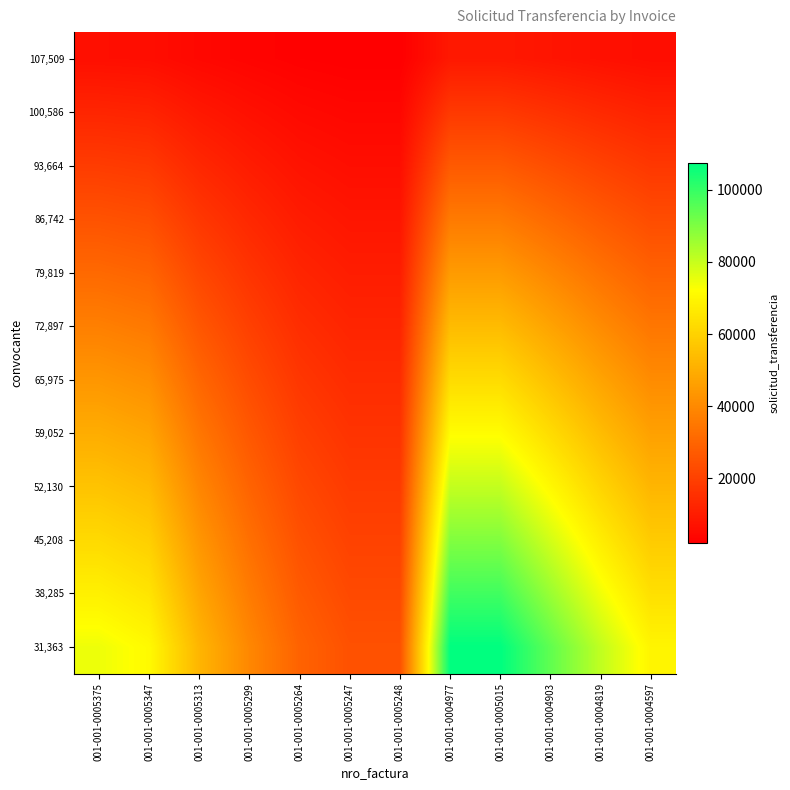

Which series changed the most between 001-001-0005247 and 001-001-0004977?

31,363